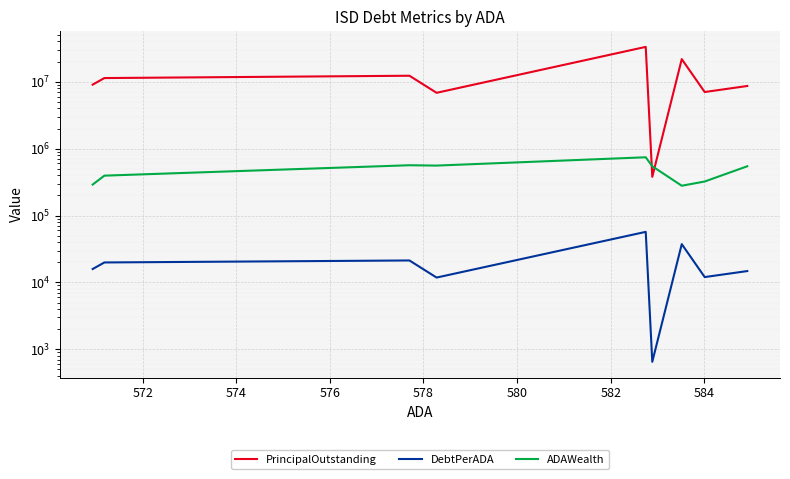

Which series has the widest spread of values?

PrincipalOutstanding